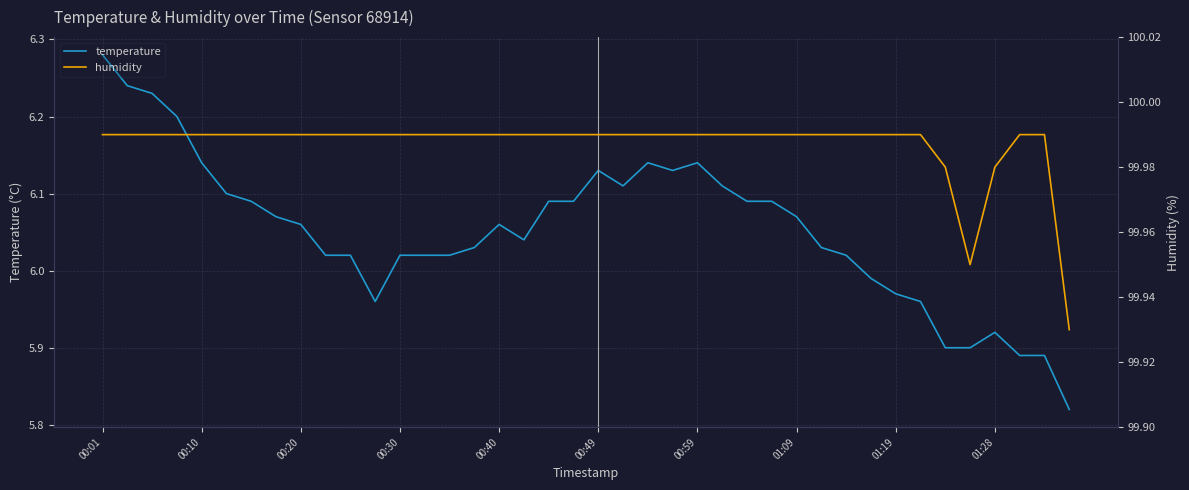

Rank the series by their maximum value, from lowest to highest.

temperature, humidity